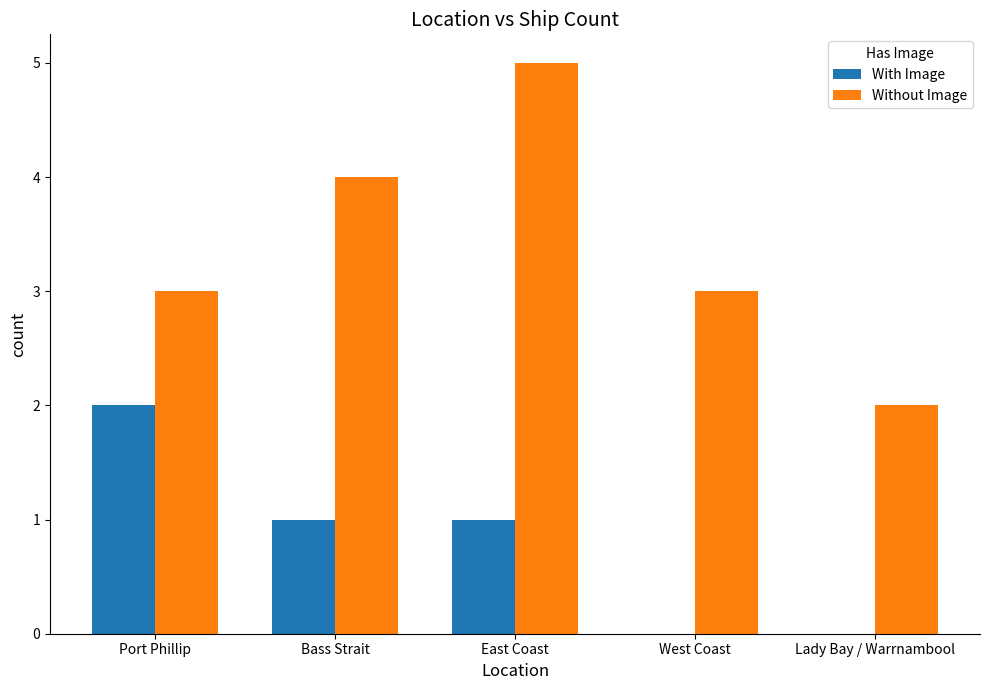

Reading left to right, list all the values displayed in this chart.

With Image: Port Phillip=2	Bass Strait=1	East Coast=1	West Coast=0	Lady Bay / Warrnambool=0
Without Image: Port Phillip=3	Bass Strait=4	East Coast=5	West Coast=3	Lady Bay / Warrnambool=2